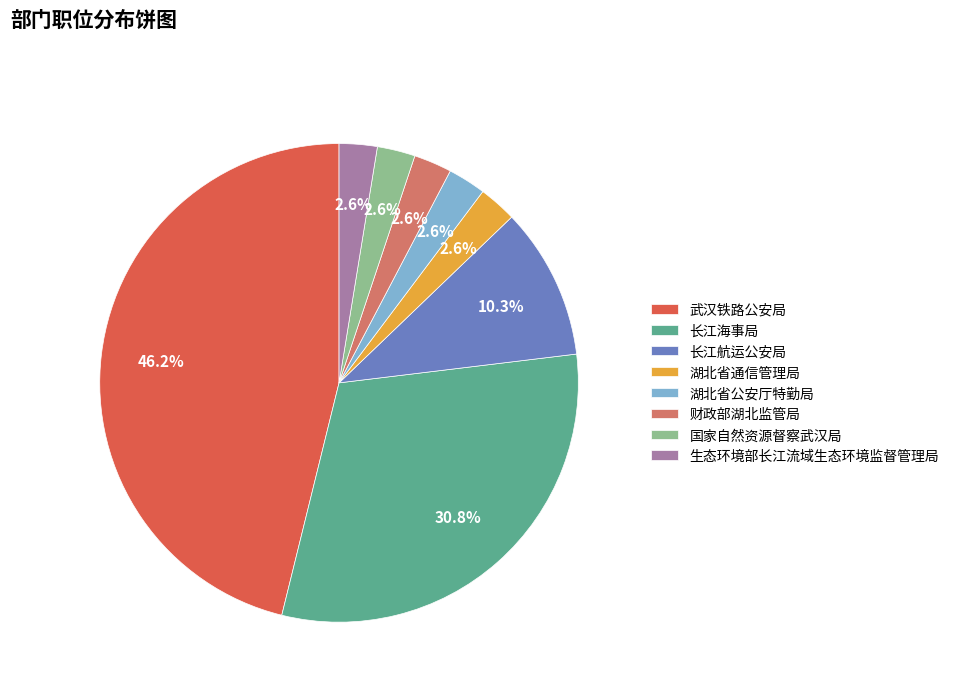

What percentage do 长江航运公安局 and 长江海事局 together represent?

41.0%